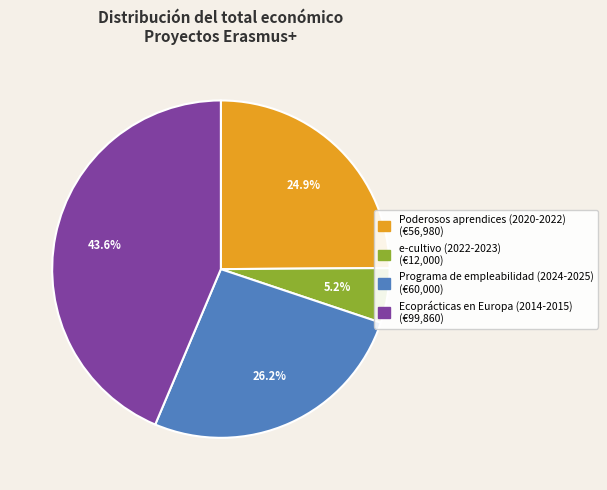

Is there any slice that represents more than half of the pie?

No